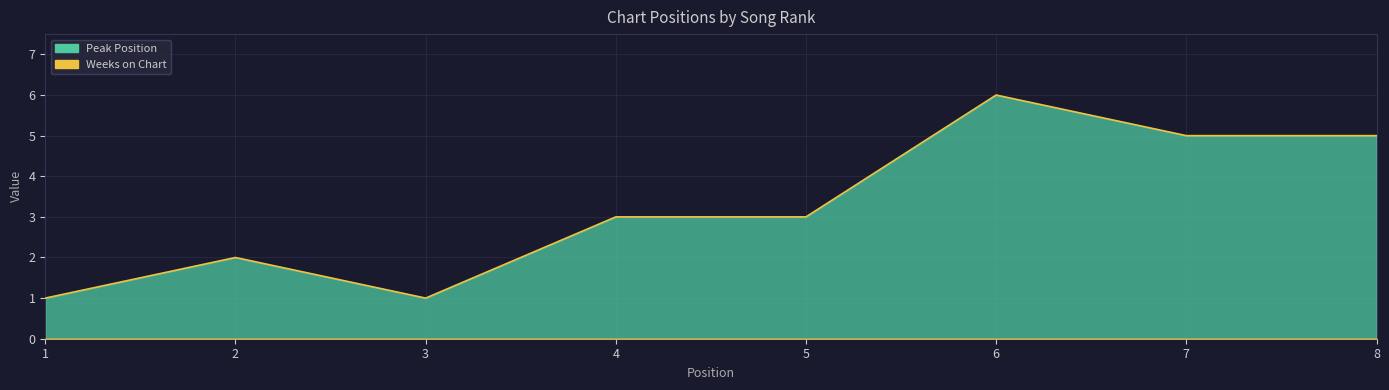

Rank the categories by value from lowest to highest.

1, 3, 2, 4, 5, 7, 8, 6